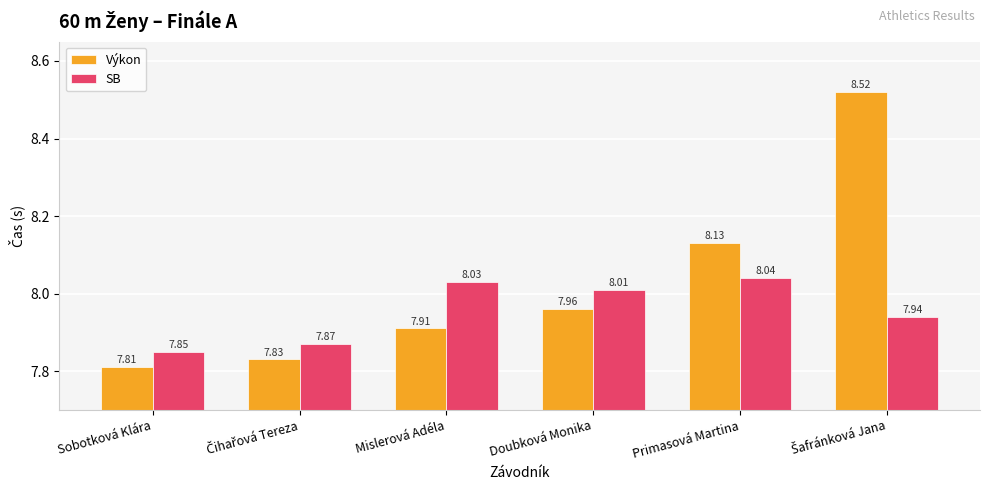

Rank the series at Primasová Martina from highest to lowest value.

Výkon, SB